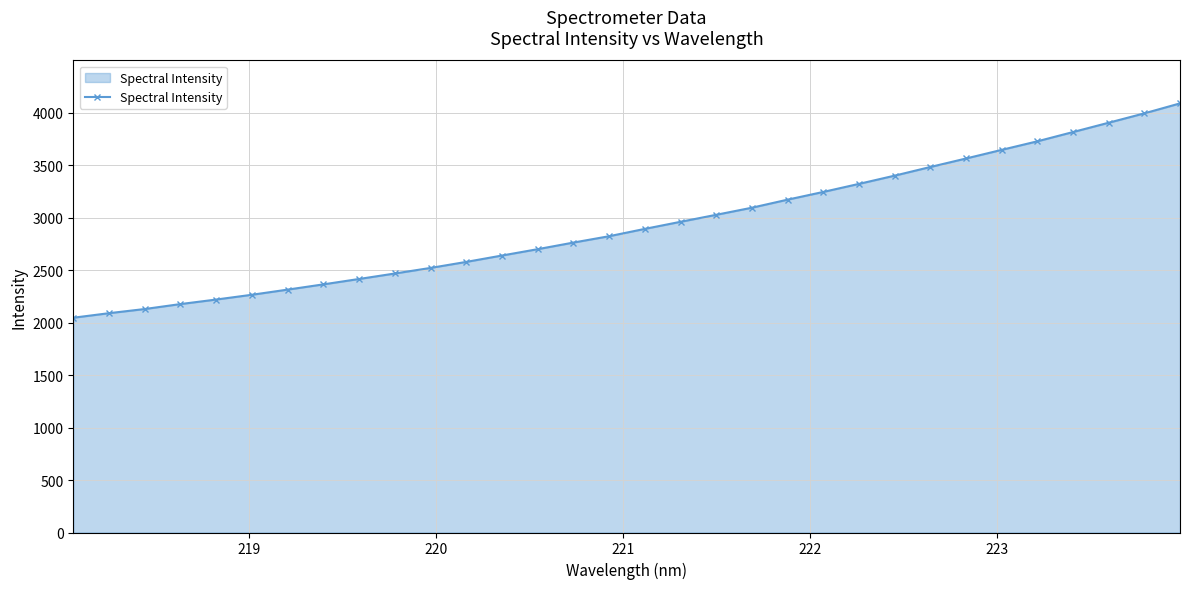

What is the smallest value displayed?

2047.3